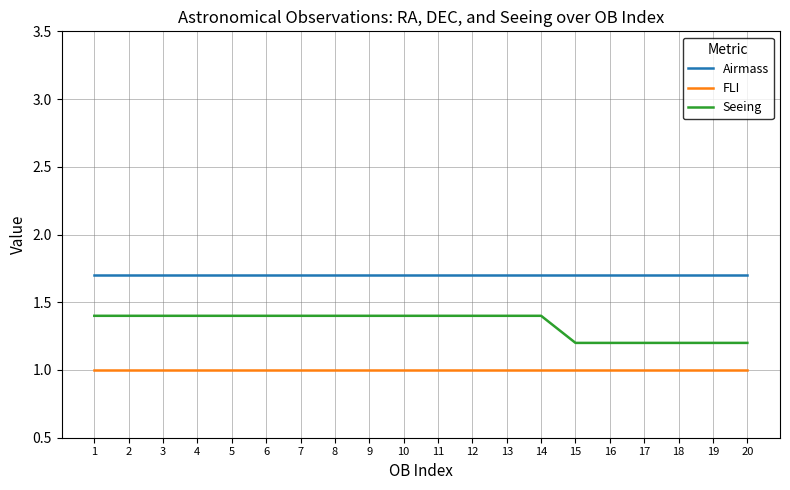

What value does the Seeing series have at 5?

1.4